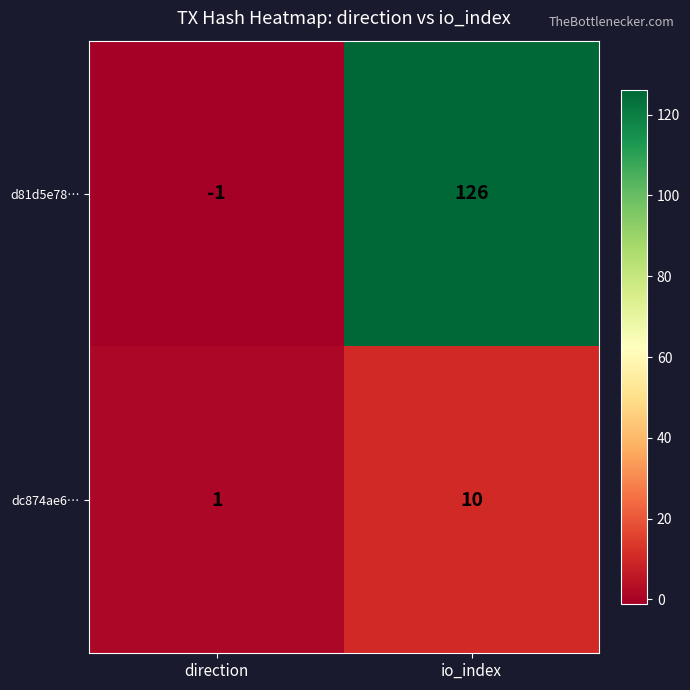

How many values in d81d5e78… are below zero?

1